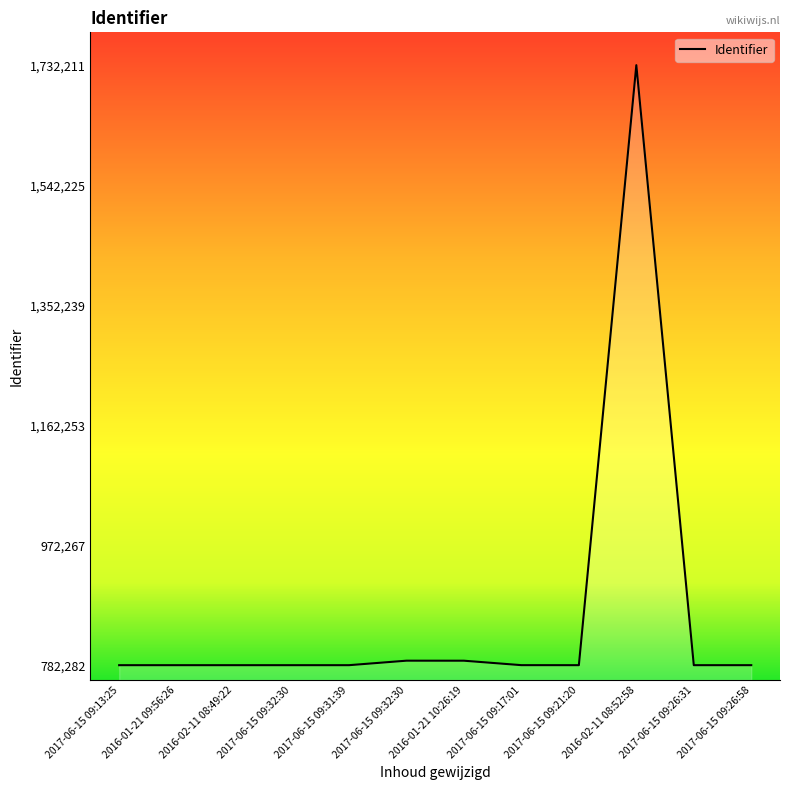

List the labels in order of value, smallest first.

2017-06-15 09:13:25, 2016-01-21 09:56:26, 2016-02-11 08:49:22, 2017-06-15 09:32:30, 2017-06-15 09:31:39, 2017-06-15 09:21:20, 2017-06-15 09:26:31, 2017-06-15 09:26:58, 2017-06-15 09:17:01, 2016-01-21 10:26:19, 2017-06-15 09:32:30, 2016-02-11 08:52:58